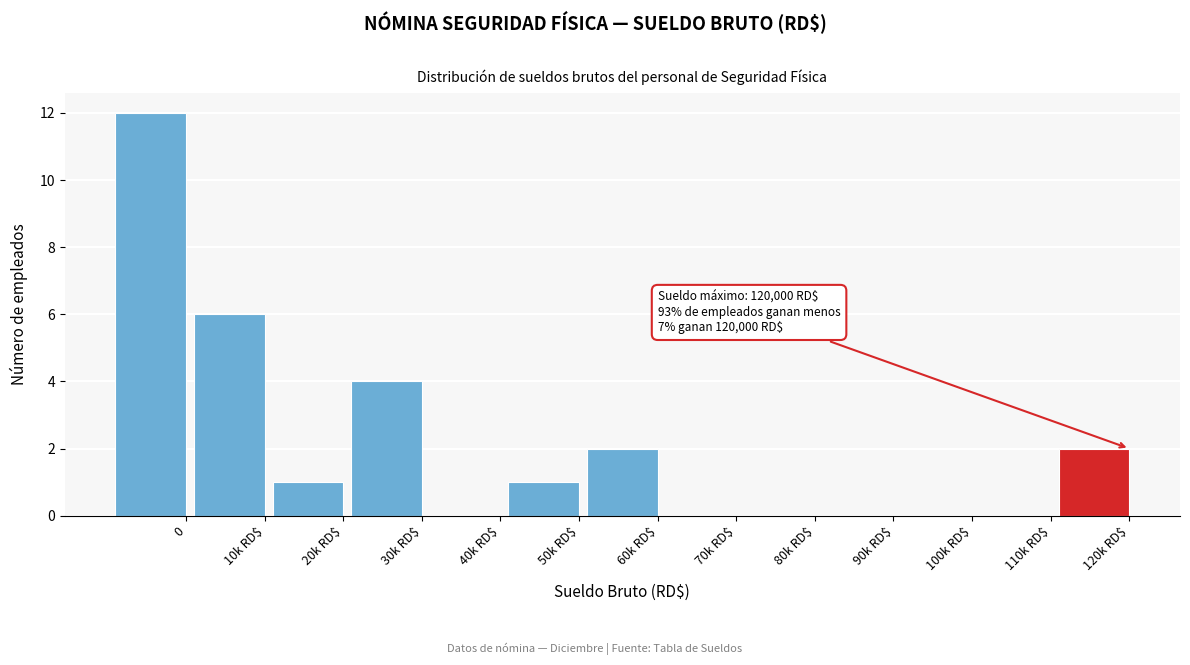

What is the greatest value displayed?

12